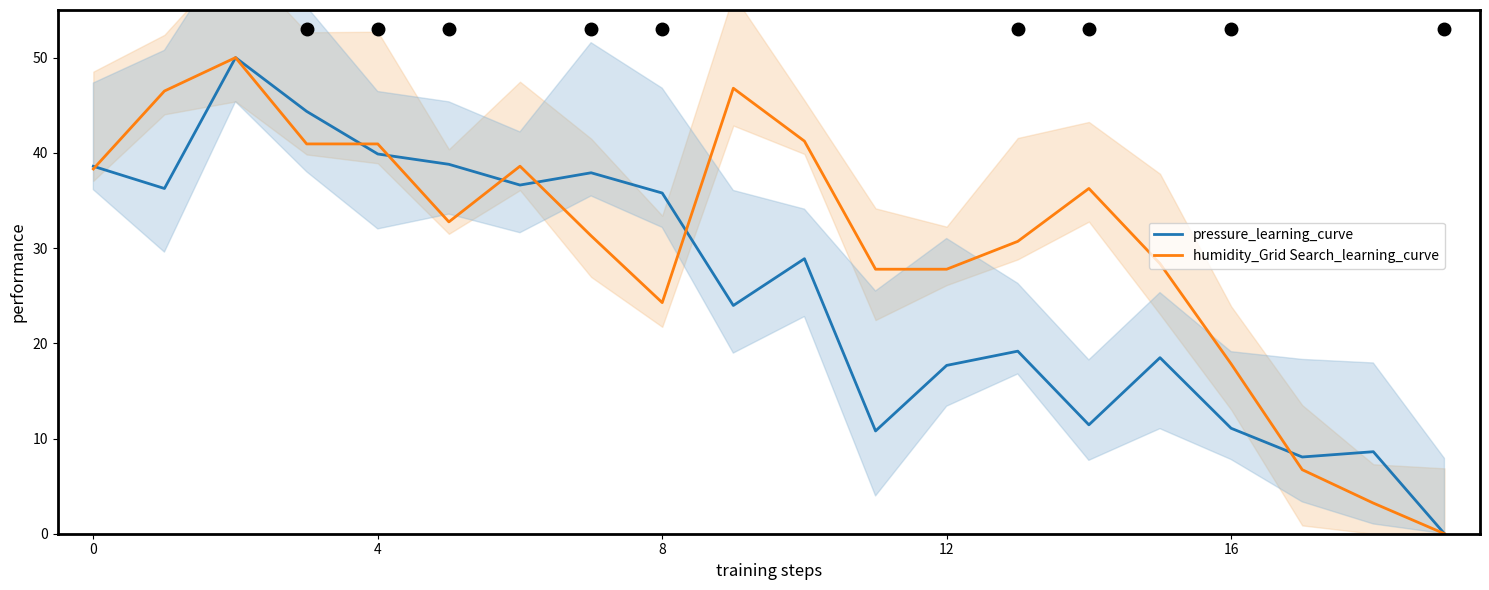

The value of pressure_learning_curve at 16 is 11.1. True or false?

True